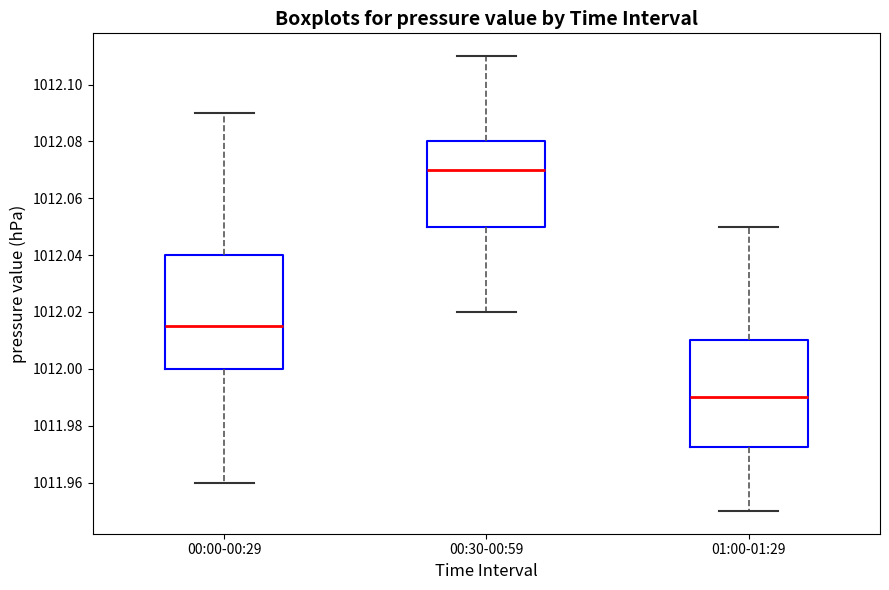

Reading left to right, transcribe this box plot: for each box, give where its median line is, the range the box spans, and where its two whiskers end, as read against the y-axis. The values are not printed on the chart, so give them approximately, as read against the axis.

00:00-00:29: median 1012.016, box 1012.000 to 1012.040, whiskers 1011.960 to 1012.090
00:30-00:59: median 1012.070, box 1012.050 to 1012.080, whiskers 1012.020 to 1012.110
01:00-01:29: median 1011.990, box 1011.972 to 1012.010, whiskers 1011.950 to 1012.050